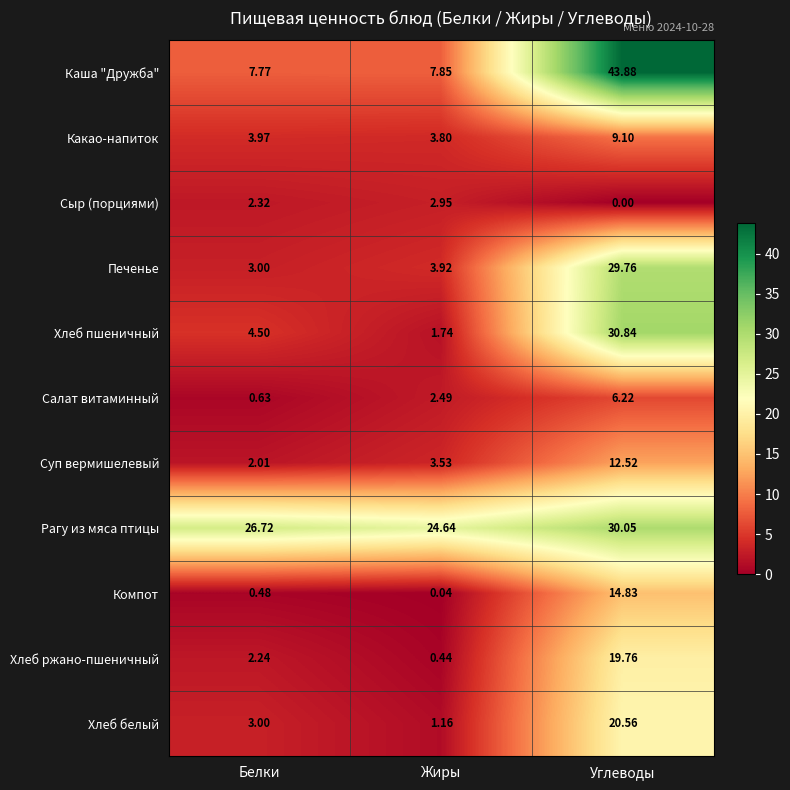

What is the spread (max minus min) of values at Углеводы?

43.9